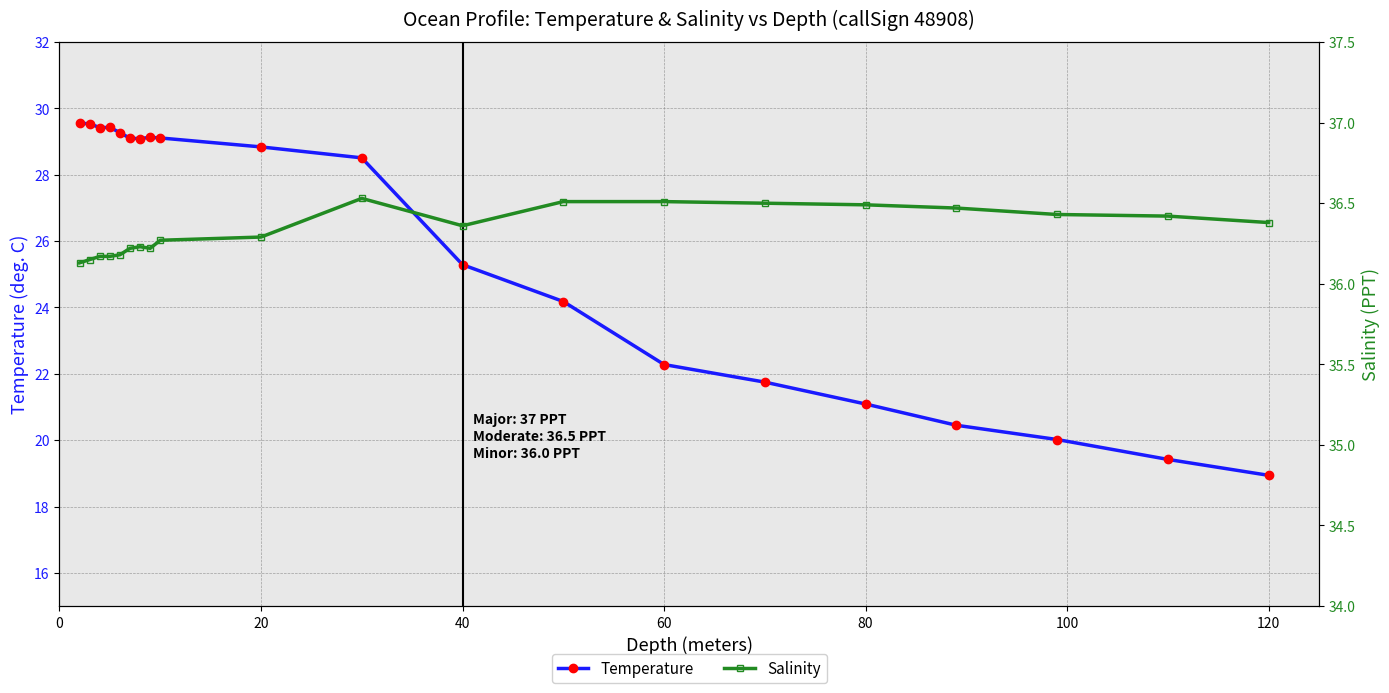

What are all the series names shown in the legend?

Temperature, Salinity